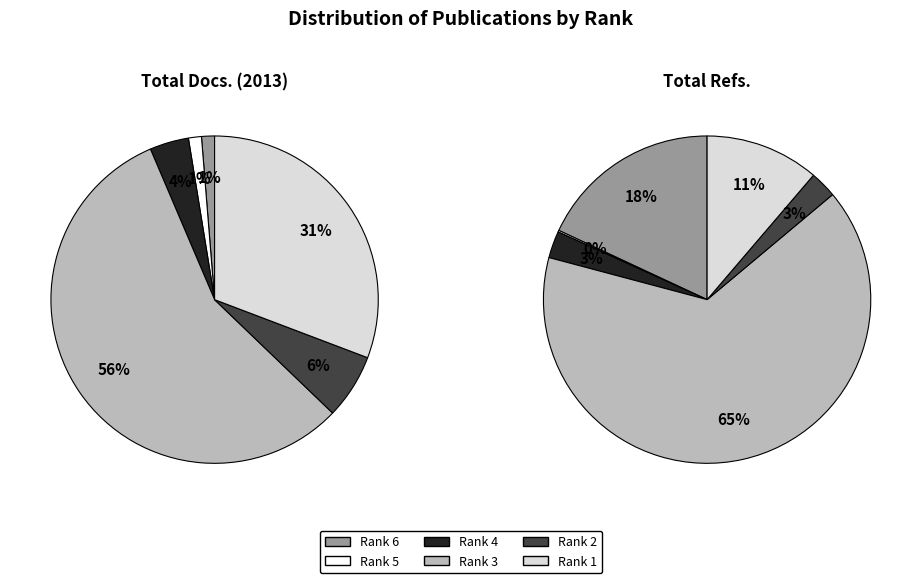

To the nearest percent, what percentage of the pie is Rank 1?

11%